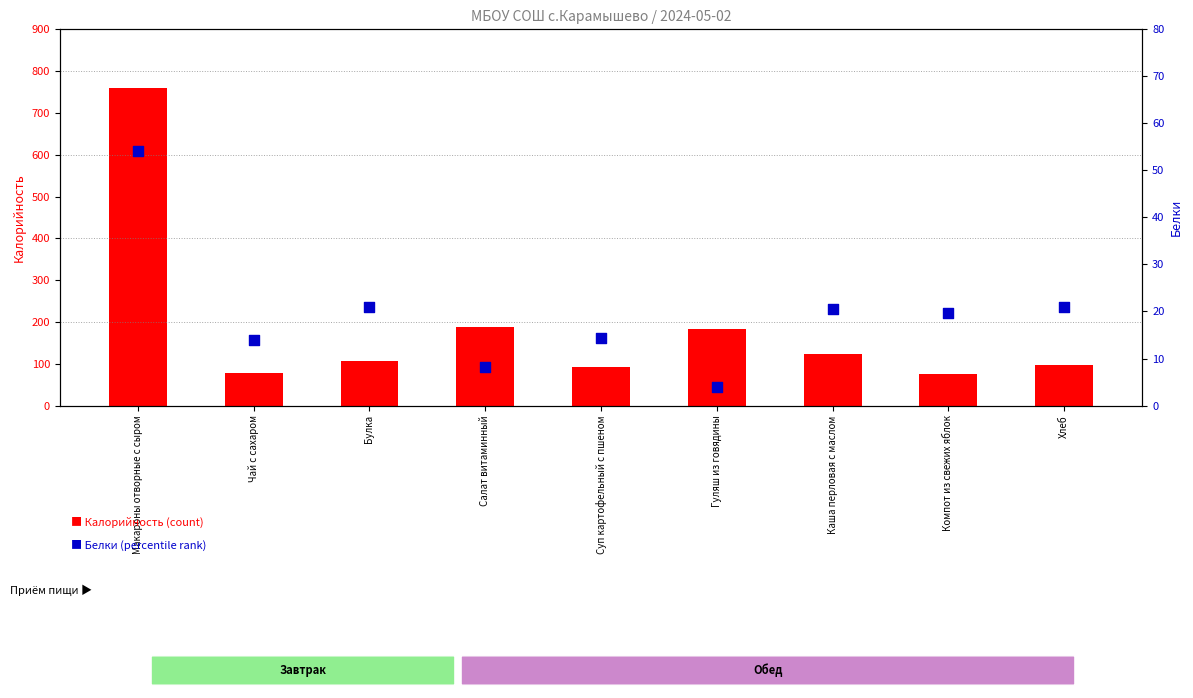

Is the value of Белки (percentile rank) at Булка greater than the value of Калорийность (count) at Чай с сахаром?

No